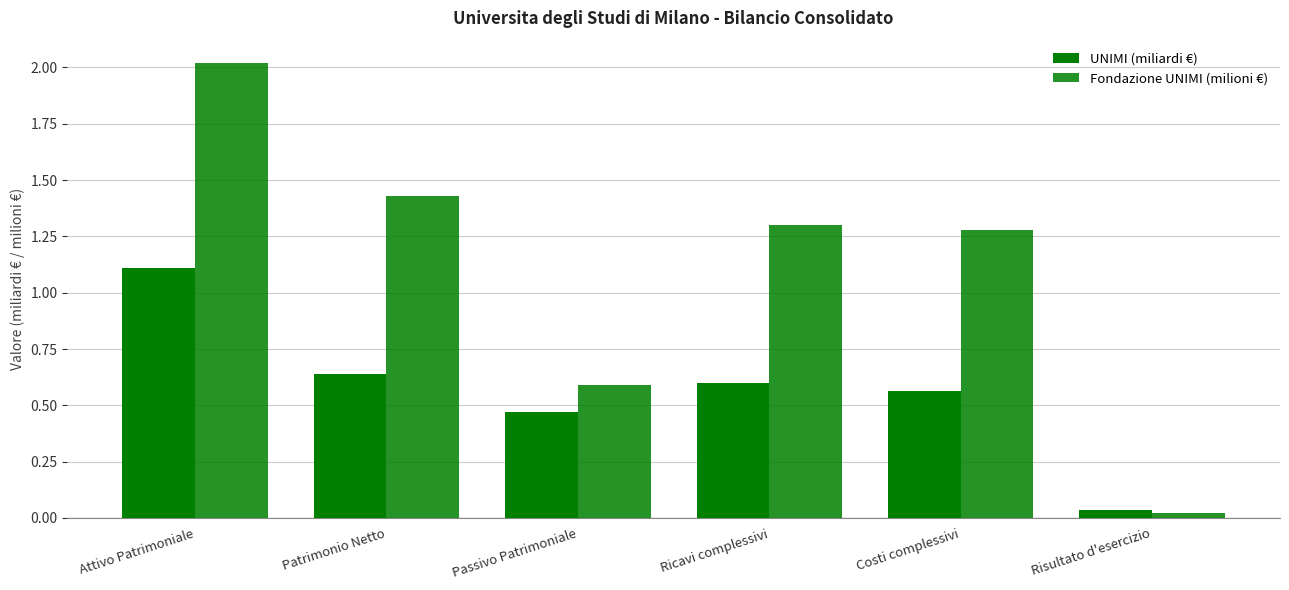

Which series changed the most between Attivo Patrimoniale and Passivo Patrimoniale?

Fondazione UNIMI (milioni €)